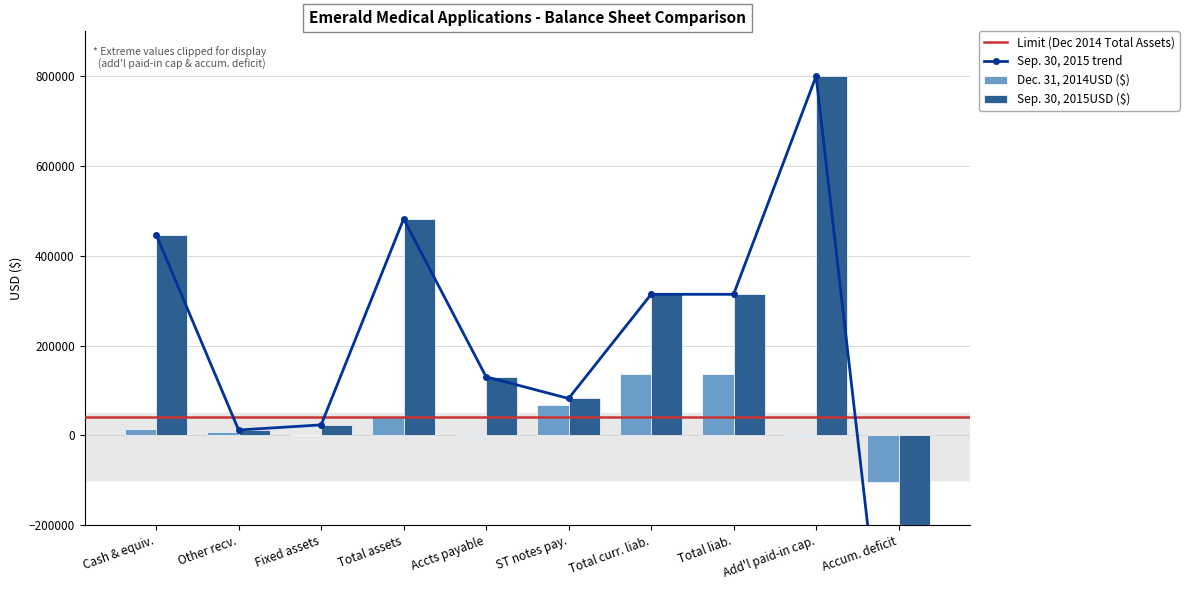

What is the difference between the maximum and minimum values?

242684